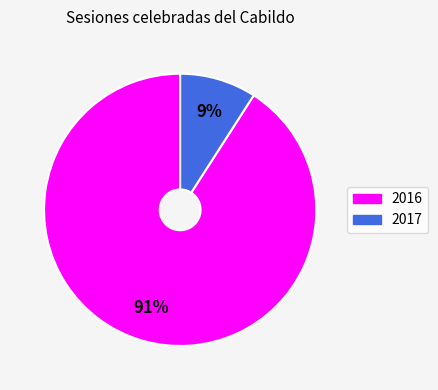

Rank the categories by value from highest to lowest.

2016, 2017